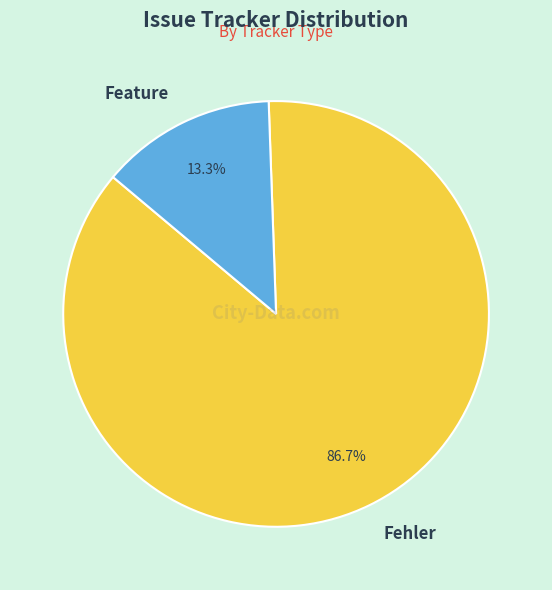

Is Fehler the majority of the pie?

Yes